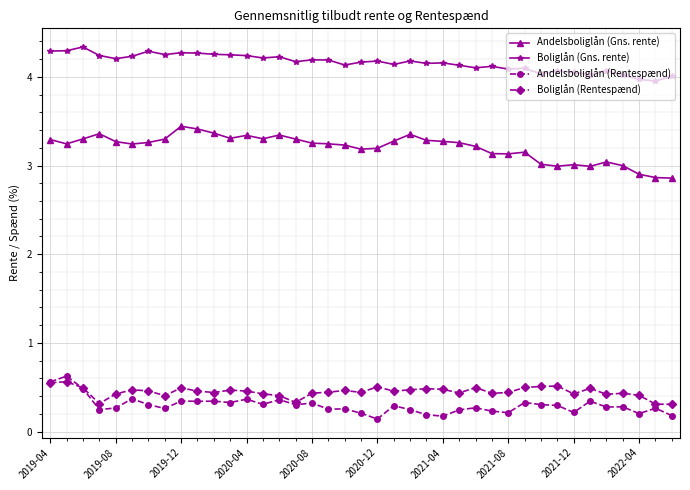

What is the value of the Andelsboliglån (Rentespænd) point at the 13th from the left?

0.4